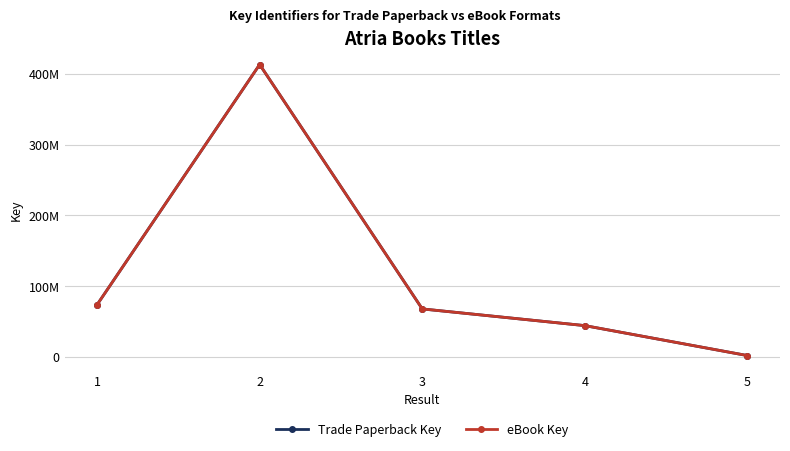

True or false: eBook Key and Trade Paperback Key intersect in this chart.

False